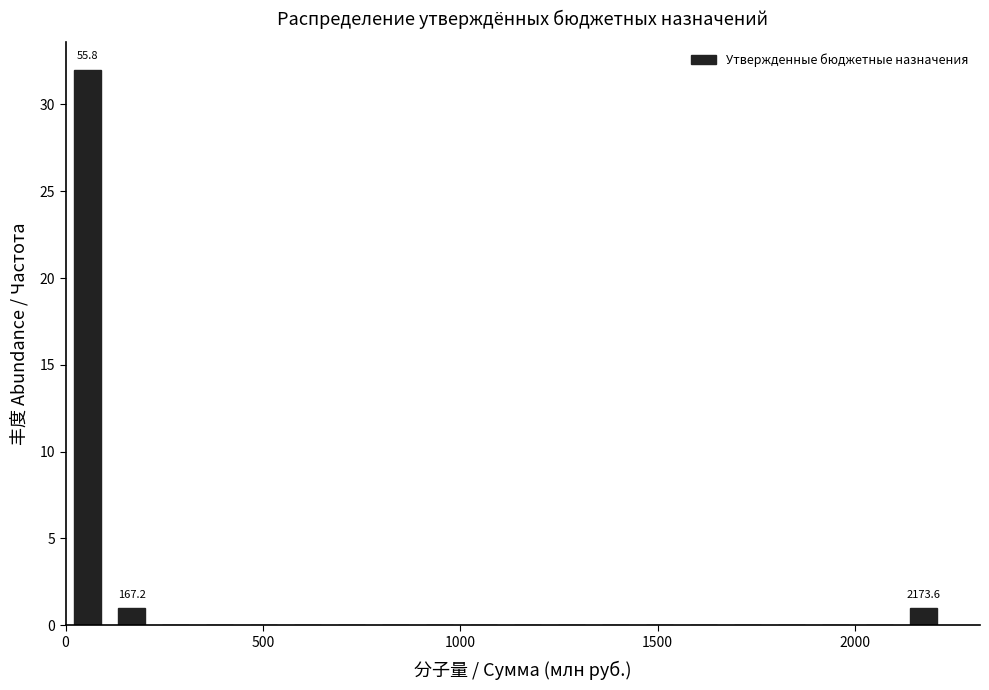

Read against the x-axis, roughly where is the centre of the tallest bar?

50